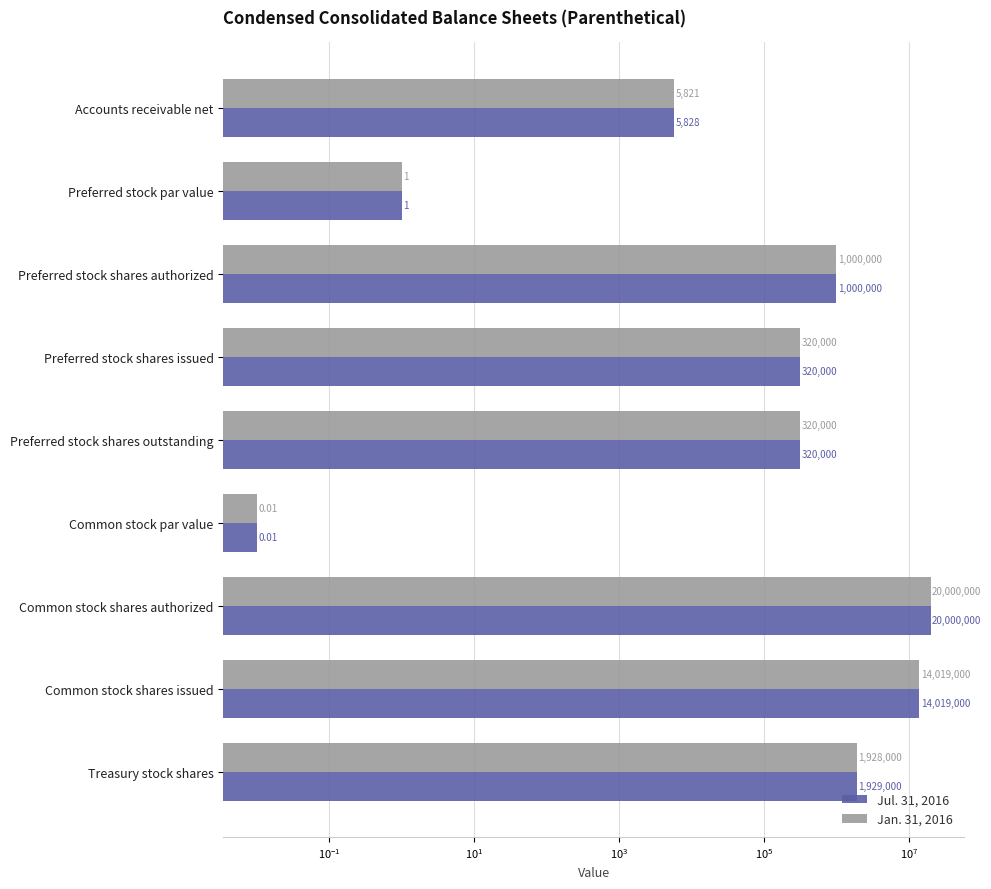

How many values in the Jan. 31, 2016 series exceed 320000?

4